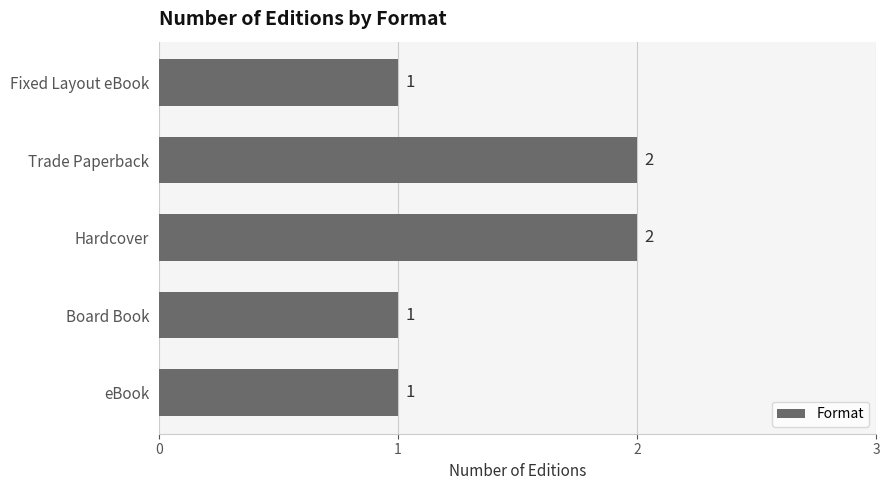

What is the minimum value shown in the chart?

1